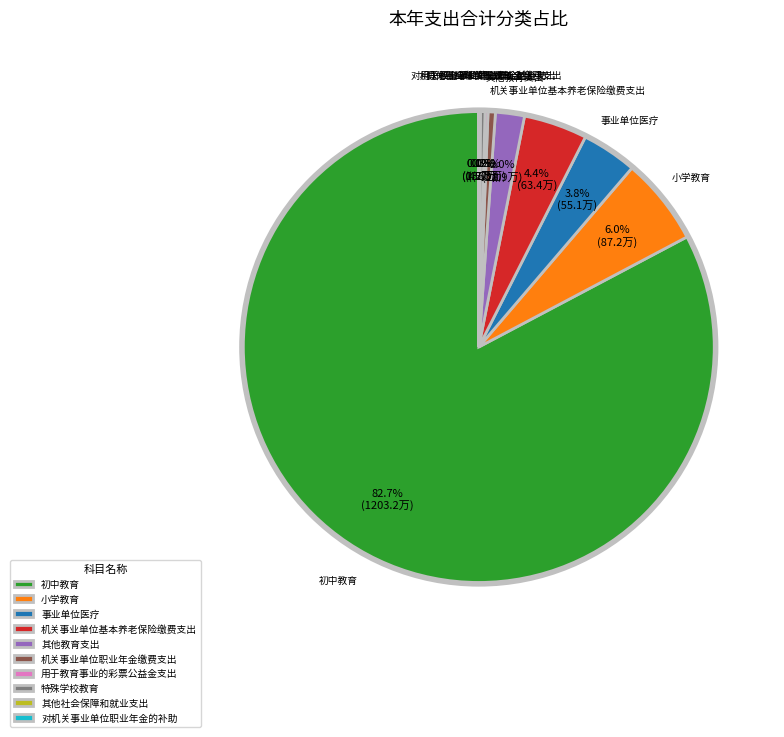

What is the largest slice in the pie chart?

初中教育